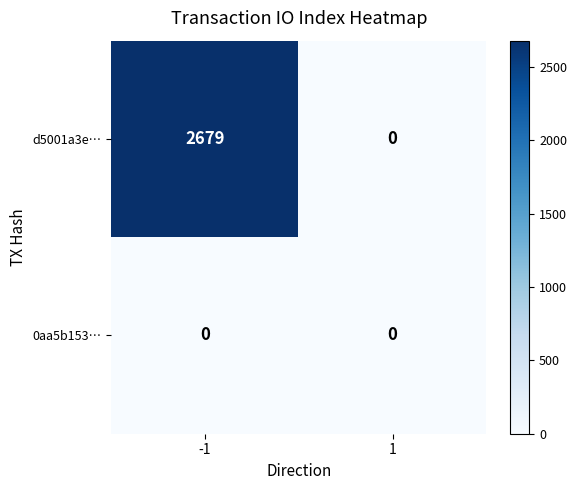

At how many categories does at least one series exceed 2512?

1